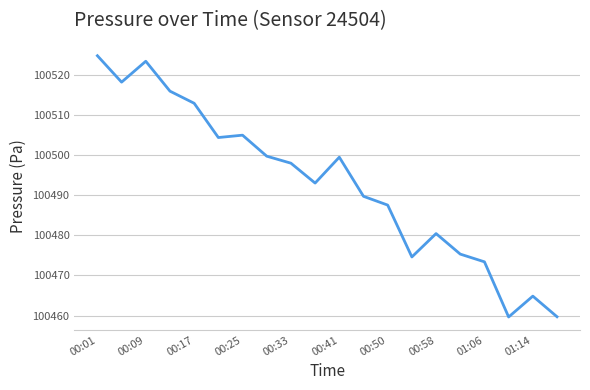

What is the smallest value displayed?

100459.6